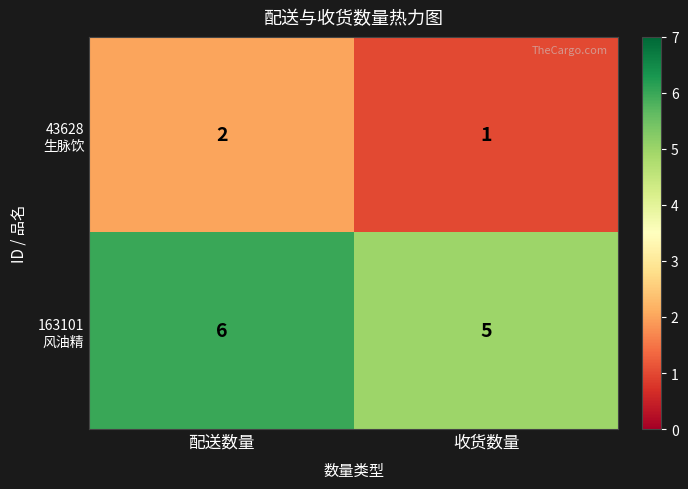

What is the difference between the highest and lowest values at 配送数量?

4